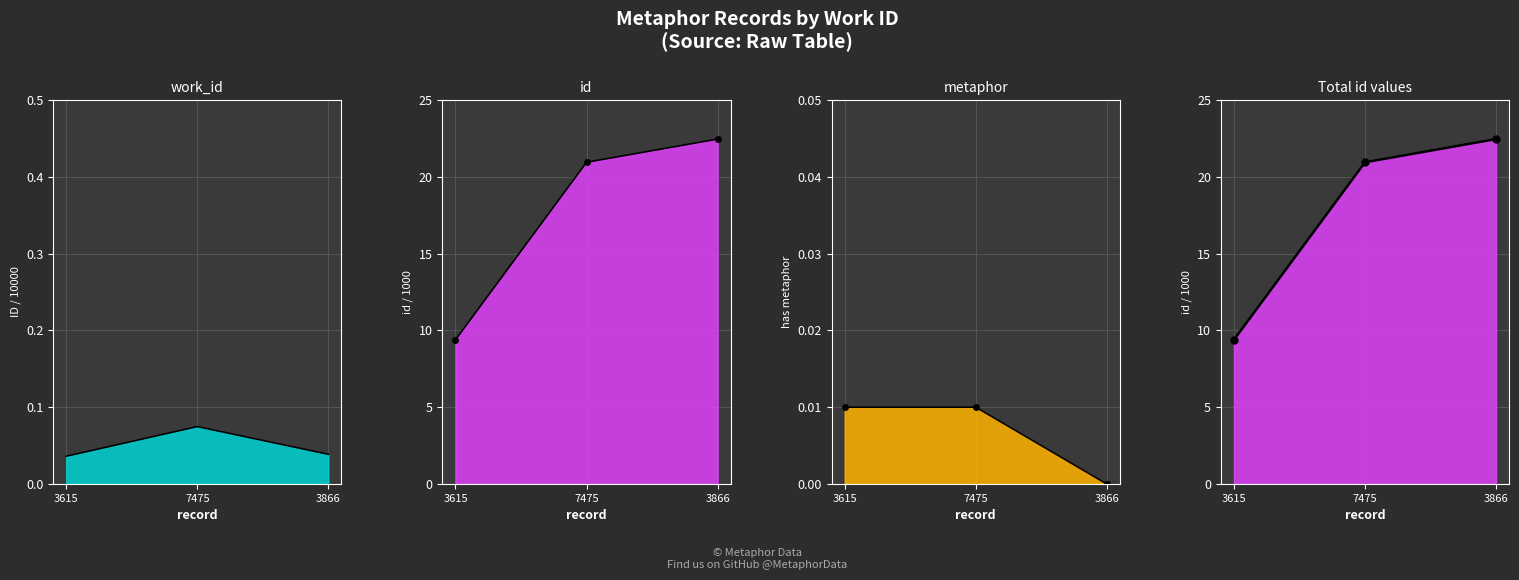

What is the label of the 3rd point from the right?

3615